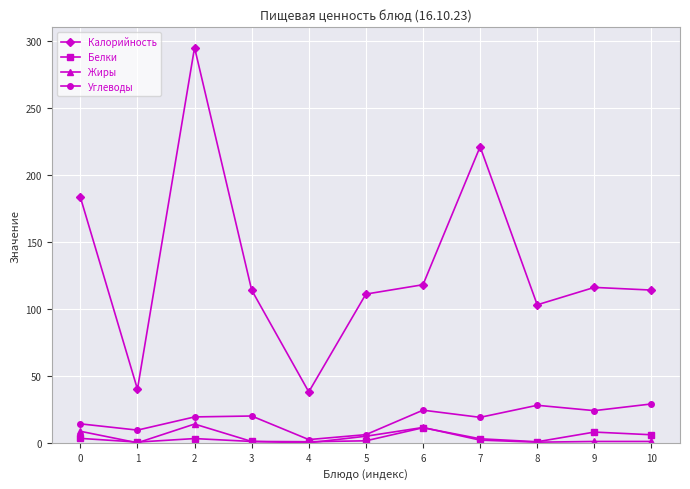

What is the difference between the maximum and minimum values in the Углеводы series?

26.6